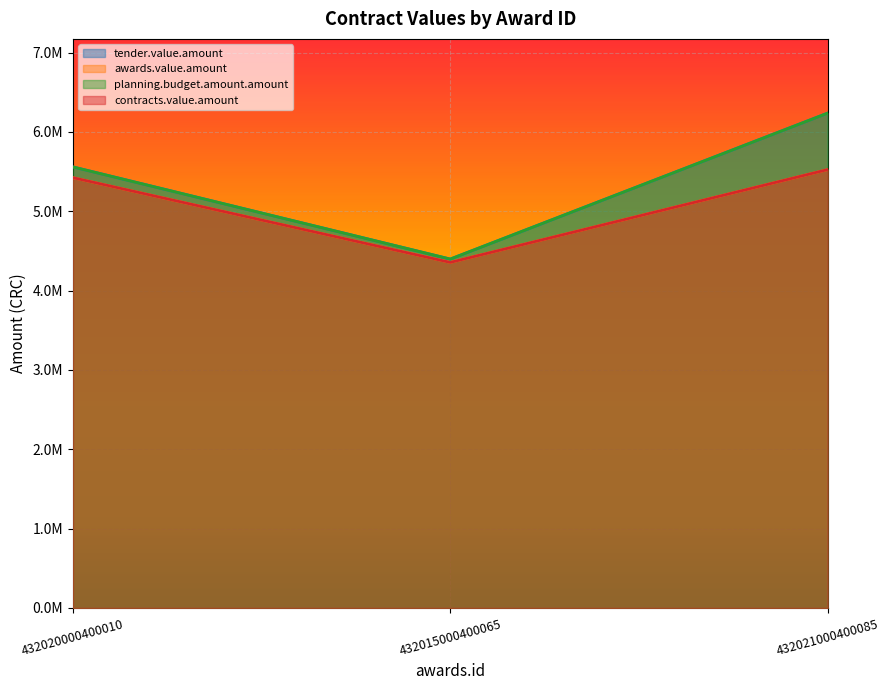

What is the difference between the highest and lowest values at 432020000400010?

135600.0